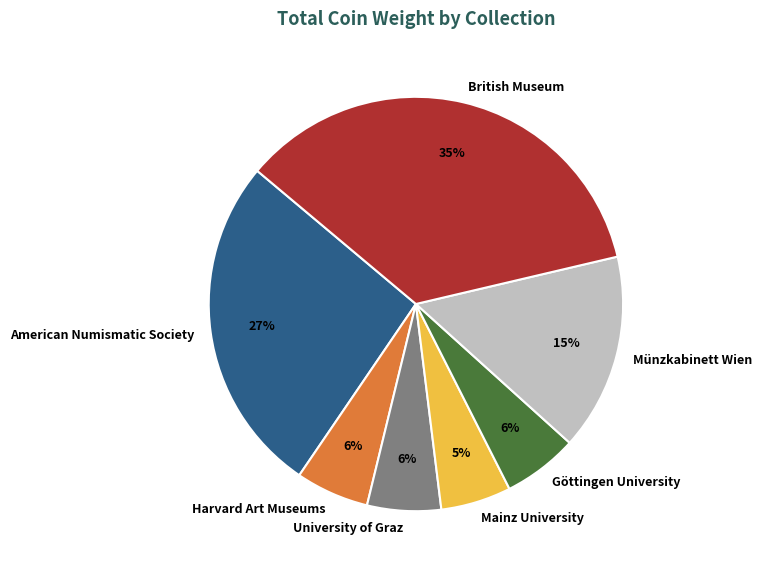

How many slices are in this pie chart?

7